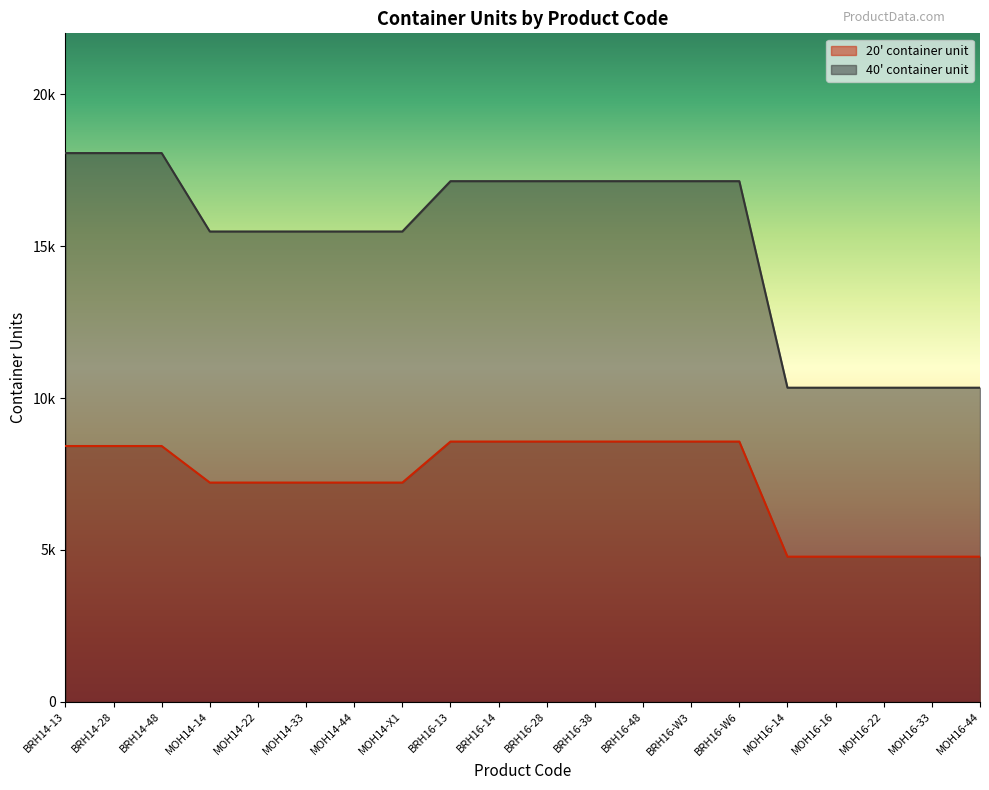

At how many categories does at least one series exceed 7944?

20